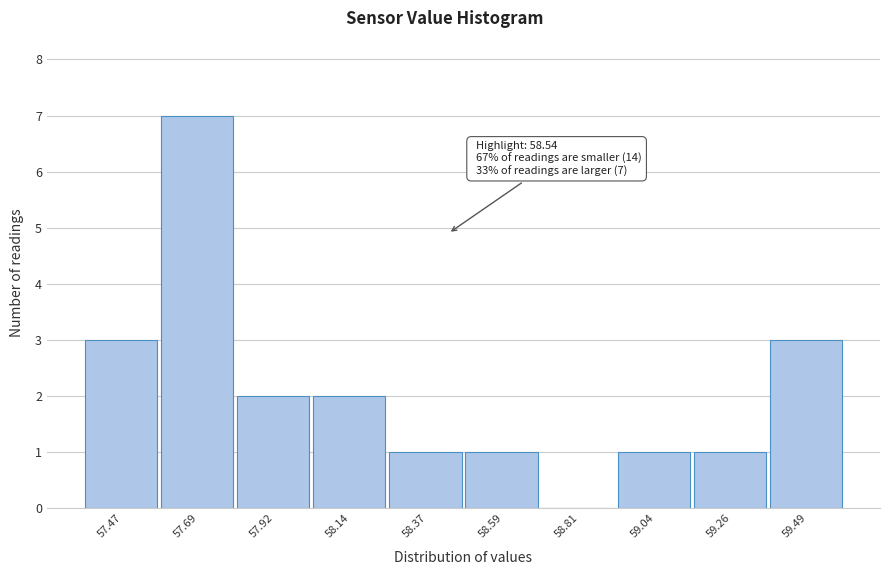

Reading left to right, list all the values displayed in this chart.

57.47=3	57.69=7	57.92=2	58.14=2	58.37=1	58.59=1	58.81=0	59.04=1	59.26=1	59.49=3